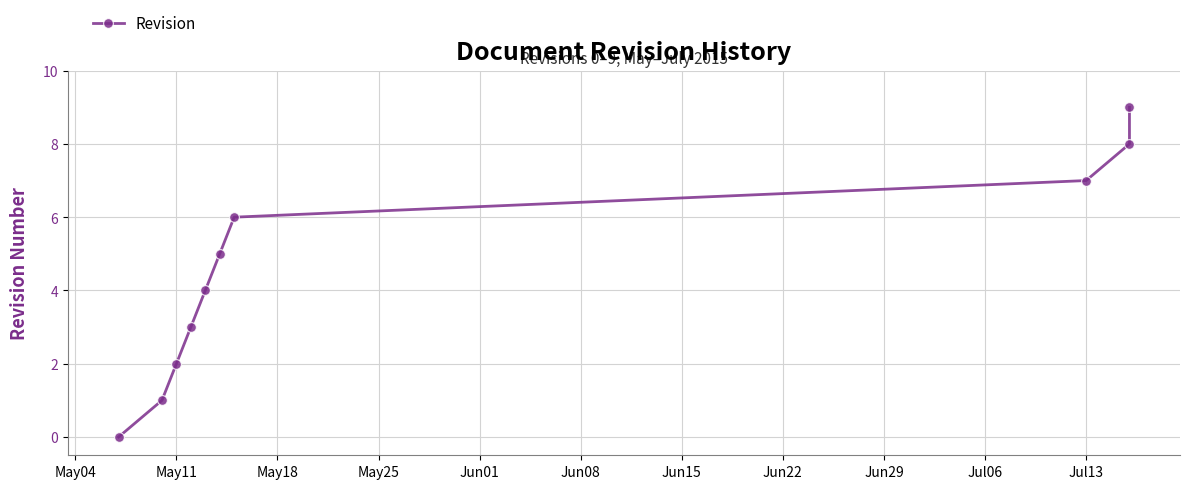

How many values are below 5?

5